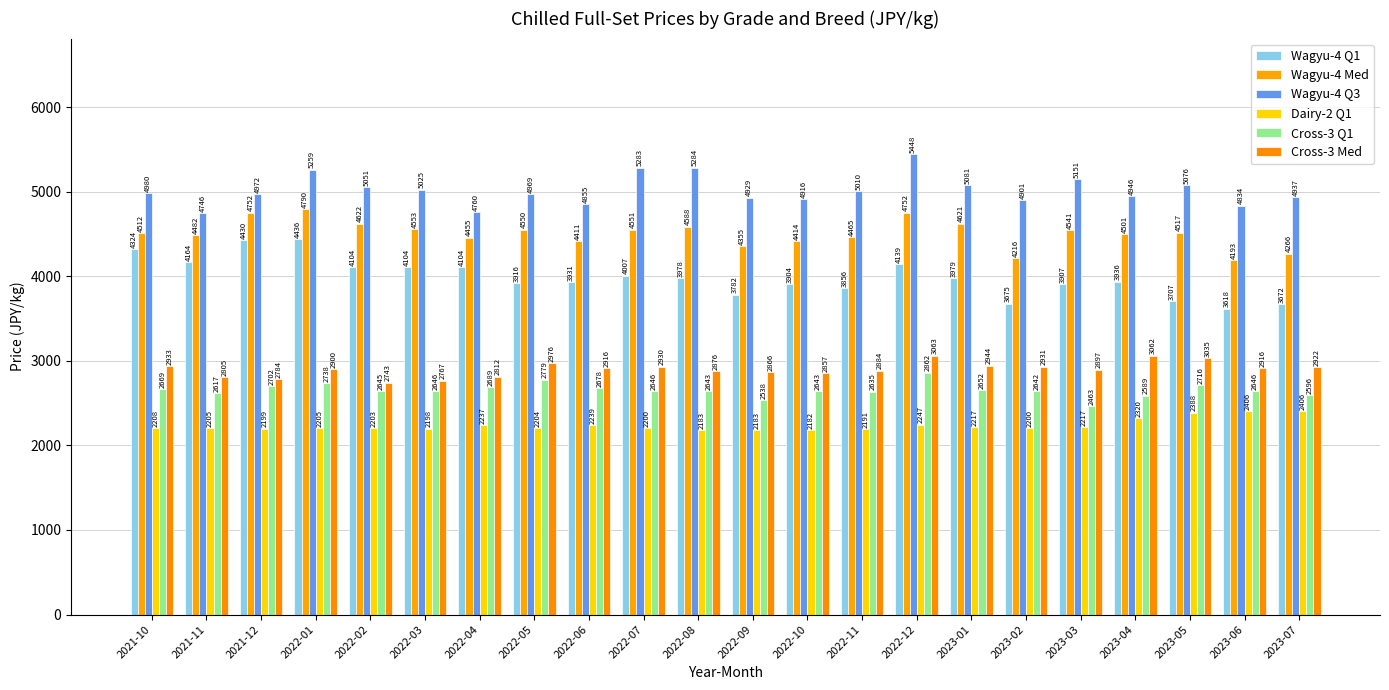

Reading right to left, list all the values displayed in this chart.

Wagyu-4 Q1: 2023-07=3672	2023-06=3618	2023-05=3707	2023-04=3936	2023-03=3907	2023-02=3675	2023-01=3979	2022-12=4139	2022-11=3856	2022-10=3904	2022-09=3782	2022-08=3978	2022-07=4007	2022-06=3931	2022-05=3916	2022-04=4104	2022-03=4104	2022-02=4104	2022-01=4436	2021-12=4430	2021-11=4164	2021-10=4324
Wagyu-4 Med: 2023-07=4266	2023-06=4193	2023-05=4517	2023-04=4501	2023-03=4541	2023-02=4216	2023-01=4621	2022-12=4752	2022-11=4465	2022-10=4414	2022-09=4355	2022-08=4588	2022-07=4551	2022-06=4411	2022-05=4550	2022-04=4455	2022-03=4553	2022-02=4622	2022-01=4790	2021-12=4752	2021-11=4482	2021-10=4512
Wagyu-4 Q3: 2023-07=4937	2023-06=4834	2023-05=5076	2023-04=4946	2023-03=5151	2023-02=4901	2023-01=5081	2022-12=5448	2022-11=5010	2022-10=4916	2022-09=4929	2022-08=5284	2022-07=5283	2022-06=4855	2022-05=4969	2022-04=4760	2022-03=5025	2022-02=5051	2022-01=5259	2021-12=4972	2021-11=4746	2021-10=4980
Dairy-2 Q1: 2023-07=2406	2023-06=2406	2023-05=2388	2023-04=2320	2023-03=2217	2023-02=2200	2023-01=2217	2022-12=2247	2022-11=2191	2022-10=2182	2022-09=2183	2022-08=2183	2022-07=2200	2022-06=2239	2022-05=2204	2022-04=2237	2022-03=2198	2022-02=2203	2022-01=2205	2021-12=2199	2021-11=2205	2021-10=2208
Cross-3 Q1: 2023-07=2596	2023-06=2646	2023-05=2716	2023-04=2589	2023-03=2463	2023-02=2642	2023-01=2652	2022-12=2862	2022-11=2635	2022-10=2643	2022-09=2538	2022-08=2643	2022-07=2646	2022-06=2678	2022-05=2779	2022-04=2689	2022-03=2646	2022-02=2645	2022-01=2738	2021-12=2702	2021-11=2617	2021-10=2669
Cross-3 Med: 2023-07=2922	2023-06=2916	2023-05=3035	2023-04=3062	2023-03=2897	2023-02=2931	2023-01=2944	2022-12=3063	2022-11=2884	2022-10=2857	2022-09=2866	2022-08=2876	2022-07=2930	2022-06=2916	2022-05=2976	2022-04=2812	2022-03=2767	2022-02=2743	2022-01=2900	2021-12=2784	2021-11=2805	2021-10=2933